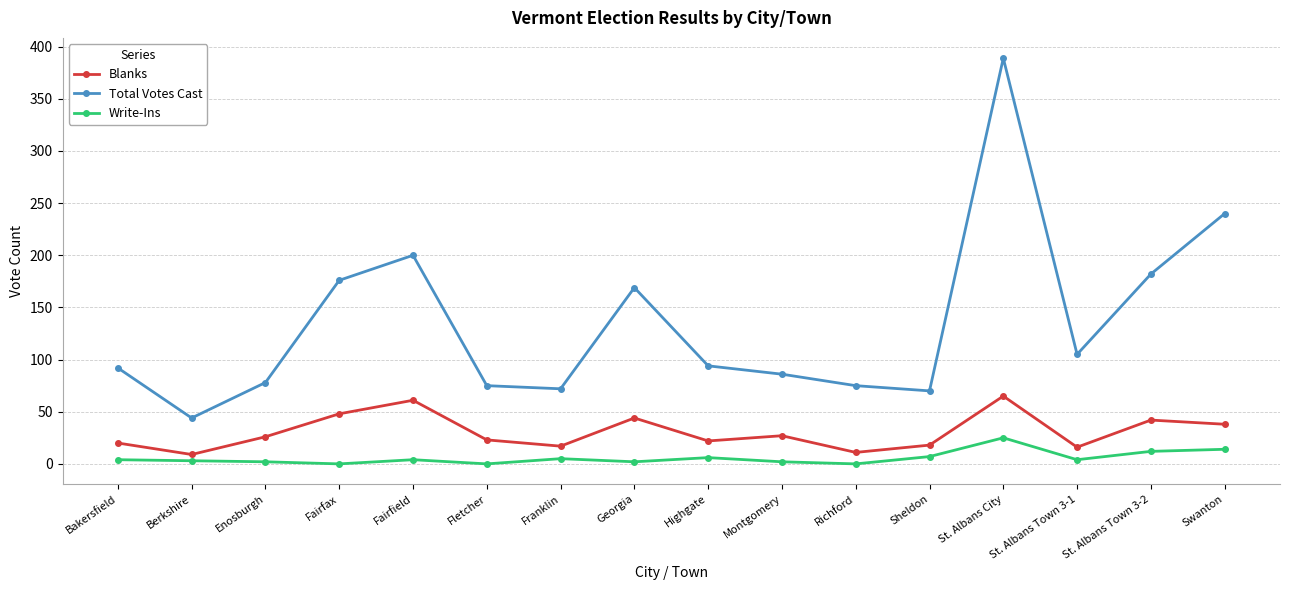

True or false: Blanks and Total Votes Cast intersect in this chart.

False